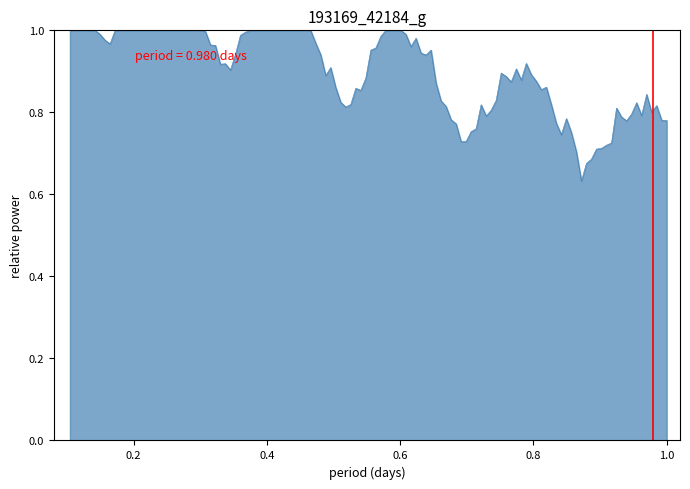

How many lines are shown in the chart?

1